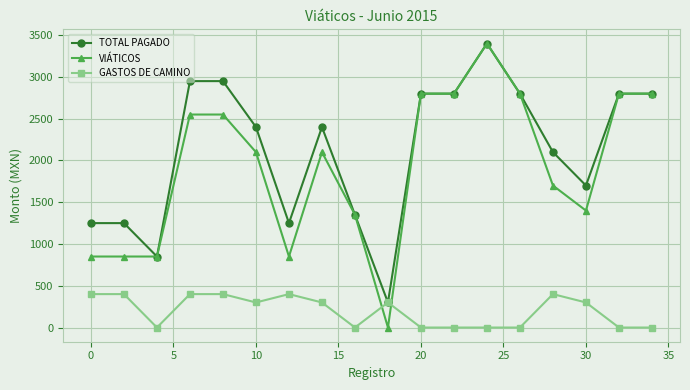

How many data points in GASTOS DE CAMINO are less than 300?

8